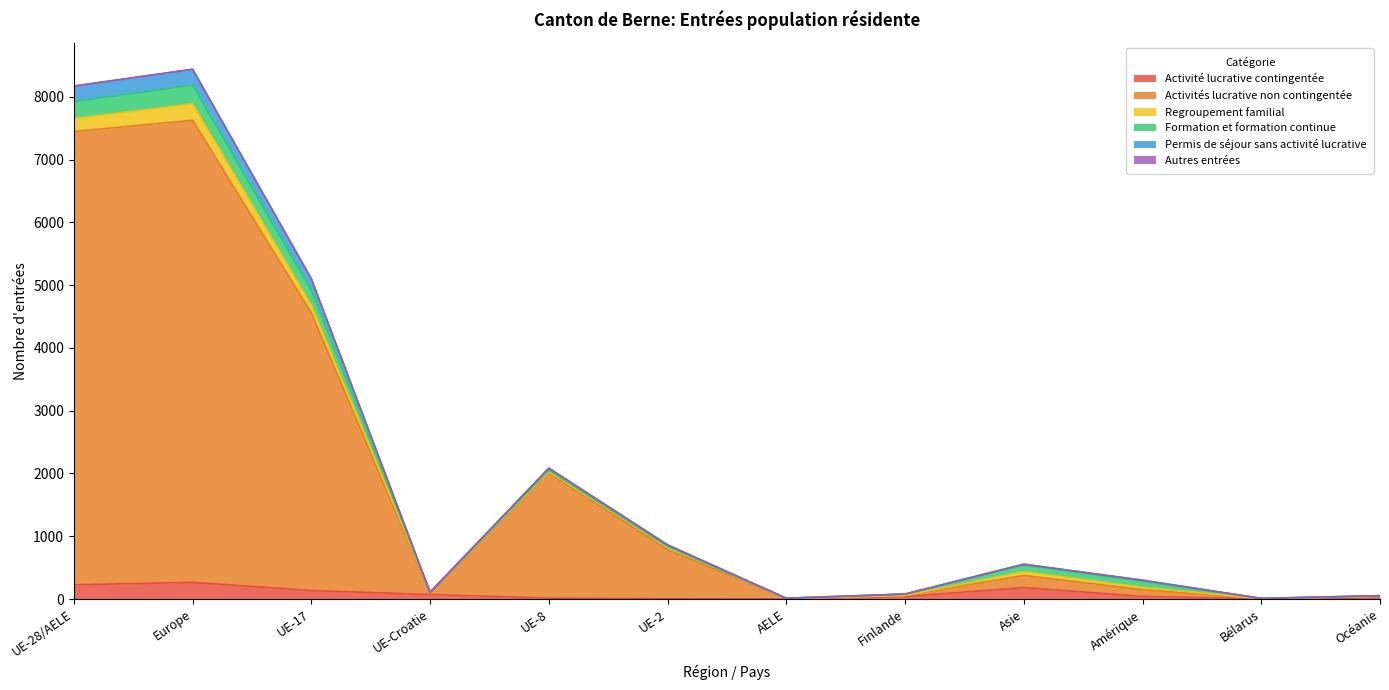

True or false: Permis de séjour sans activité lucrative has a value of 3514 at UE-8.

False